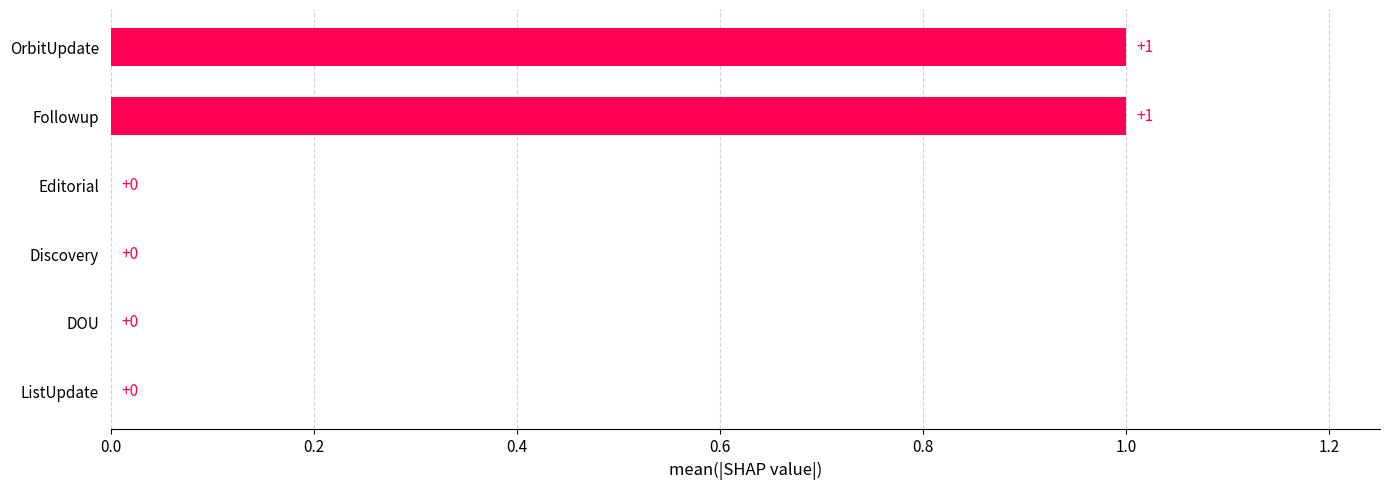

Are the bars grouped side by side (vs. stacked)?

No